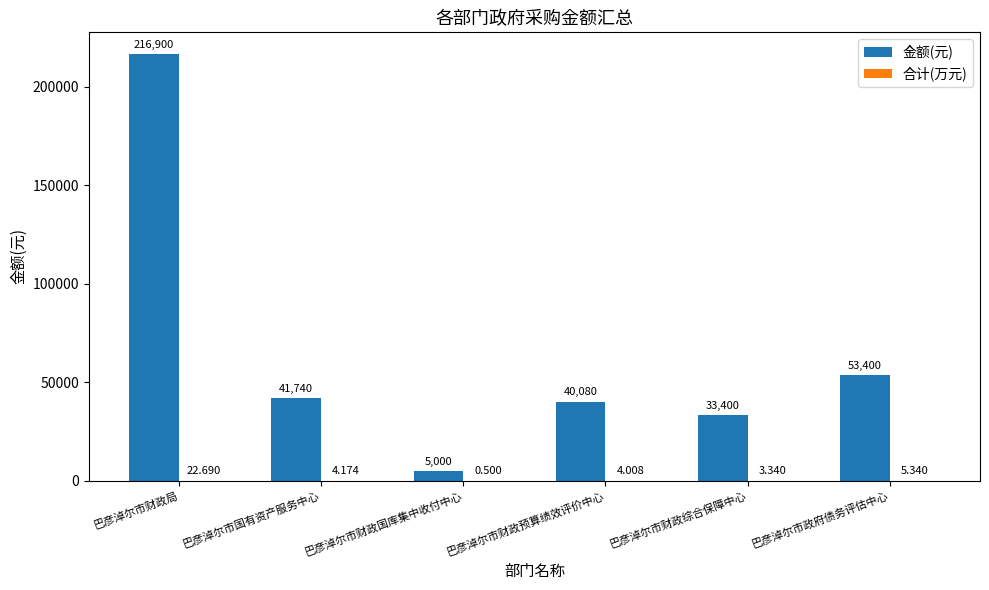

At which category is the sum across all series the highest?

巴彦淖尔市财政局